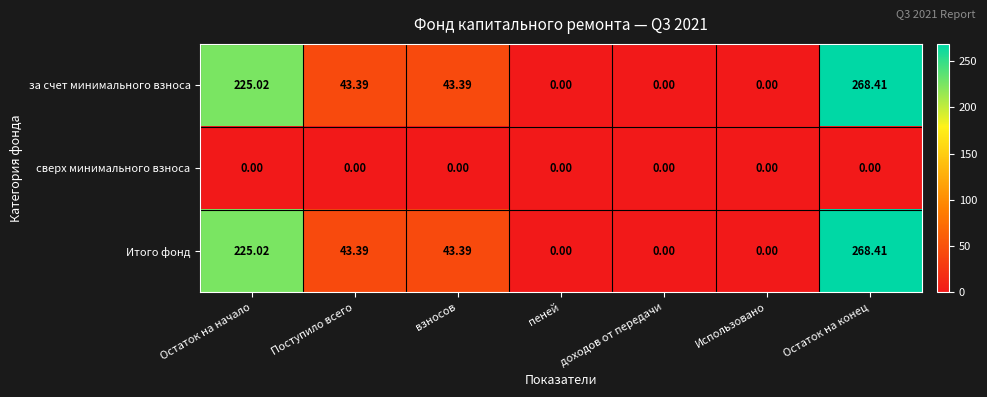

Which label corresponds to the largest value in the chart?

Остаток на конец